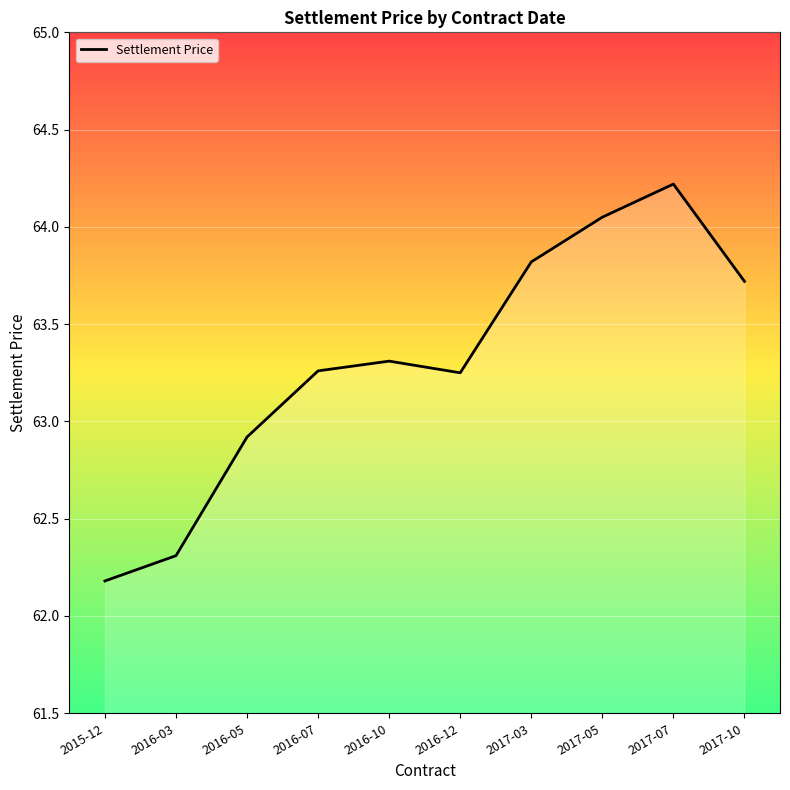

Count the number of data series in this chart.

1